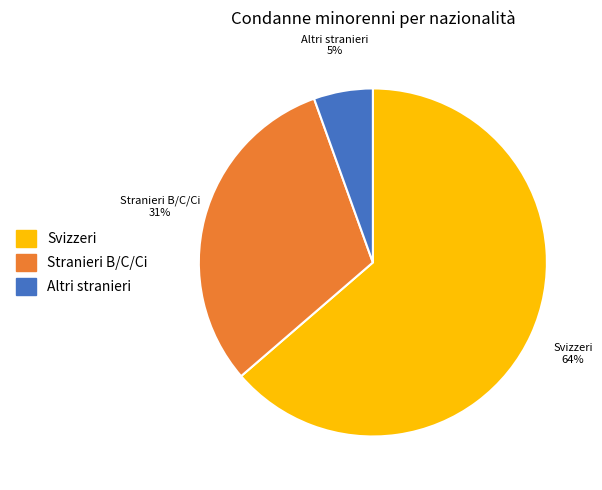

Is the sum of Svizzeri and Stranieri B/C/Ci greater than half?

Yes